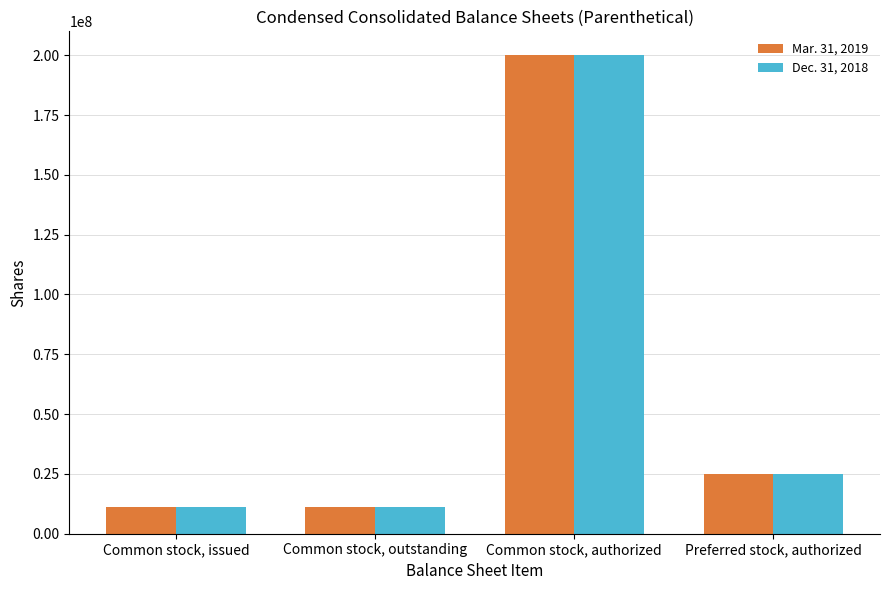

Rank the series by their average value, from highest to lowest.

Mar. 31, 2019, Dec. 31, 2018